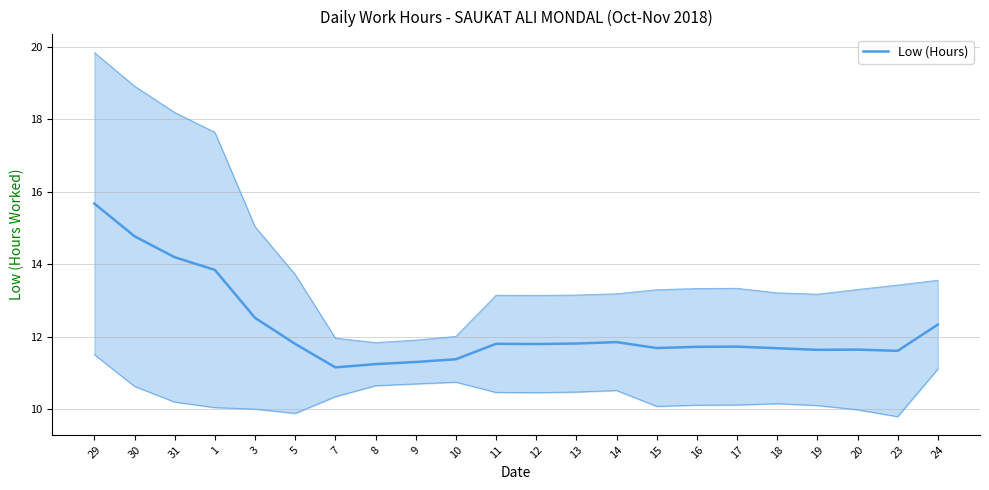

What is the difference between the second highest and minimum values?

3.6